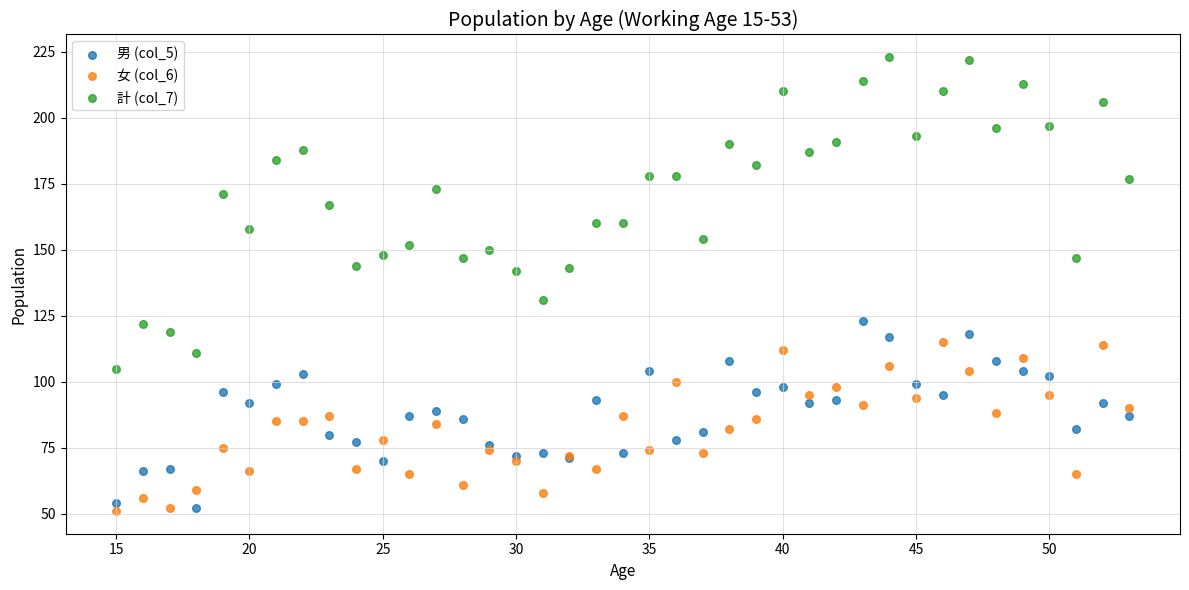

Which series contains the highest Y value?

計 (col_7)